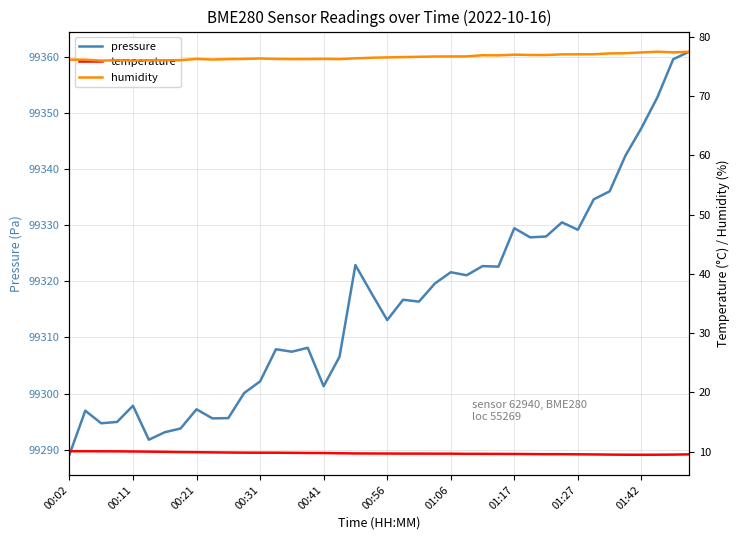

Is it true that pressure equals 147403.9 at 00:21?

False